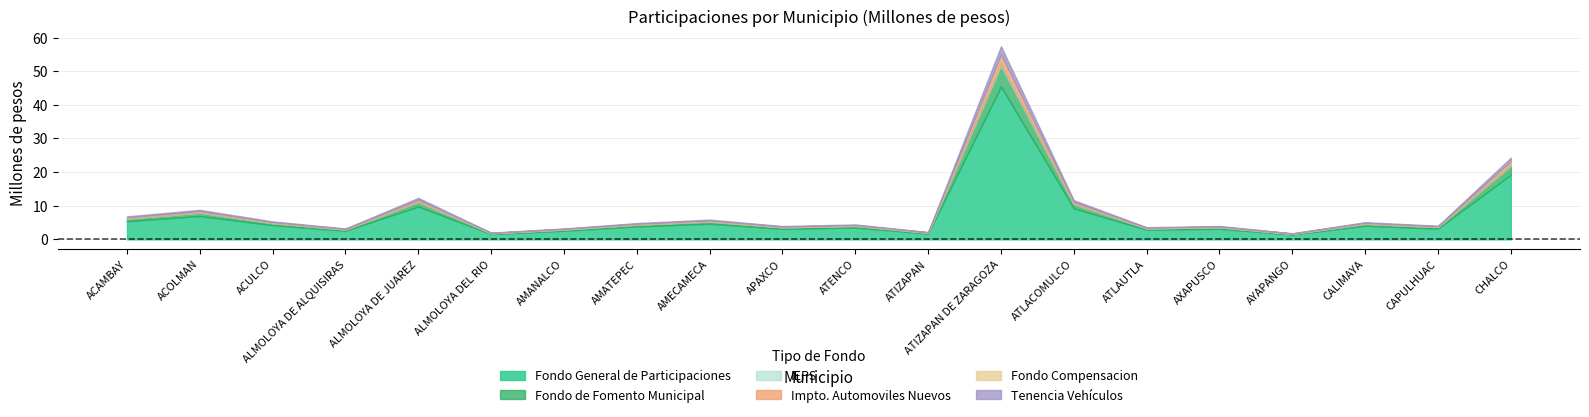

Reading right to left, what are all the values shown in this chart?

Fondo General de Participaciones: CHALCO=19.2	CAPULHUAC=3.2	CALIMAYA=4.0	AYAPANGO=1.4	AXAPUSCO=3.2	ATLAUTLA=2.9	ATLACOMULCO=9.2	ATIZAPAN DE ZARAGOZA=45.4	ATIZAPAN=1.7	ATENCO=3.5	APAXCO=3.1	AMECAMECA=4.6	AMATEPEC=3.8	AMANALCO=2.6	ALMOLOYA DEL RIO=1.6	ALMOLOYA DE JUAREZ=9.8	ALMOLOYA DE ALQUISIRAS=2.6	ACULCO=4.2	ACOLMAN=6.9	ACAMBAY=5.4
Fondo de Fomento Municipal: CHALCO=2.6	CAPULHUAC=0.4	CALIMAYA=0.5	AYAPANGO=0.2	AXAPUSCO=0.4	ATLAUTLA=0.4	ATLACOMULCO=1.2	ATIZAPAN DE ZARAGOZA=6.1	ATIZAPAN=0.2	ATENCO=0.5	APAXCO=0.4	AMECAMECA=0.6	AMATEPEC=0.5	AMANALCO=0.3	ALMOLOYA DEL RIO=0.2	ALMOLOYA DE JUAREZ=1.3	ALMOLOYA DE ALQUISIRAS=0.3	ACULCO=0.6	ACOLMAN=0.9	ACAMBAY=0.7
IEPS: CHALCO=0.3	CAPULHUAC=0.0	CALIMAYA=0.1	AYAPANGO=0.0	AXAPUSCO=0.0	ATLAUTLA=0.0	ATLACOMULCO=0.1	ATIZAPAN DE ZARAGOZA=0.7	ATIZAPAN=0.0	ATENCO=0.1	APAXCO=0.0	AMECAMECA=0.1	AMATEPEC=0.1	AMANALCO=0.0	ALMOLOYA DEL RIO=0.0	ALMOLOYA DE JUAREZ=0.2	ALMOLOYA DE ALQUISIRAS=0.0	ACULCO=0.1	ACOLMAN=0.1	ACAMBAY=0.1
Impto. Automoviles Nuevos: CHALCO=1.0	CAPULHUAC=0.2	CALIMAYA=0.2	AYAPANGO=0.1	AXAPUSCO=0.2	ATLAUTLA=0.1	ATLACOMULCO=0.5	ATIZAPAN DE ZARAGOZA=2.4	ATIZAPAN=0.1	ATENCO=0.2	APAXCO=0.2	AMECAMECA=0.2	AMATEPEC=0.2	AMANALCO=0.1	ALMOLOYA DEL RIO=0.1	ALMOLOYA DE JUAREZ=0.5	ALMOLOYA DE ALQUISIRAS=0.1	ACULCO=0.2	ACOLMAN=0.4	ACAMBAY=0.3
Fondo Compensacion: CHALCO=0.2	CAPULHUAC=0.0	CALIMAYA=0.0	AYAPANGO=0.0	AXAPUSCO=0.0	ATLAUTLA=0.0	ATLACOMULCO=0.1	ATIZAPAN DE ZARAGOZA=0.4	ATIZAPAN=0.0	ATENCO=0.0	APAXCO=0.0	AMECAMECA=0.0	AMATEPEC=0.0	AMANALCO=0.0	ALMOLOYA DEL RIO=0.0	ALMOLOYA DE JUAREZ=0.1	ALMOLOYA DE ALQUISIRAS=0.0	ACULCO=0.0	ACOLMAN=0.1	ACAMBAY=0.0
Tenencia Vehículos: CHALCO=1.0	CAPULHUAC=0.2	CALIMAYA=0.2	AYAPANGO=0.1	AXAPUSCO=0.2	ATLAUTLA=0.2	ATLACOMULCO=0.5	ATIZAPAN DE ZARAGOZA=2.4	ATIZAPAN=0.1	ATENCO=0.2	APAXCO=0.2	AMECAMECA=0.2	AMATEPEC=0.2	AMANALCO=0.1	ALMOLOYA DEL RIO=0.1	ALMOLOYA DE JUAREZ=0.5	ALMOLOYA DE ALQUISIRAS=0.1	ACULCO=0.2	ACOLMAN=0.4	ACAMBAY=0.3